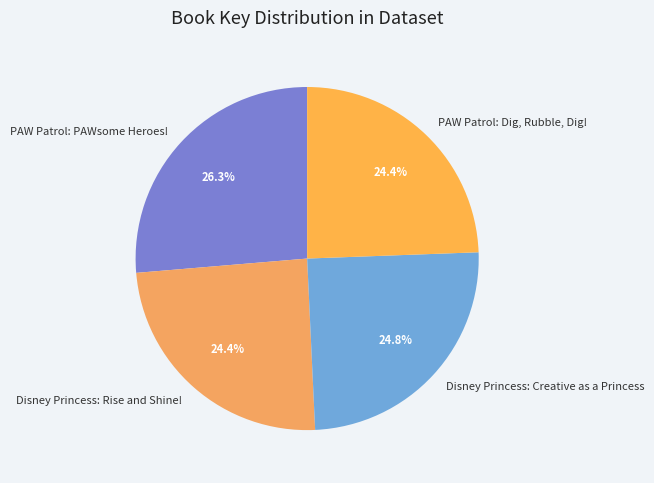

Which slice is the largest?

PAW Patrol: PAWsome Heroes!